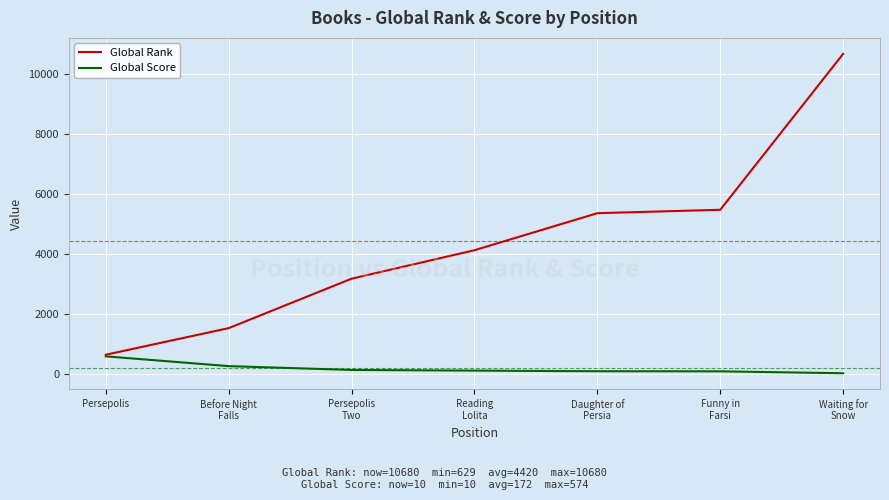

How many lines are shown in the chart?

2